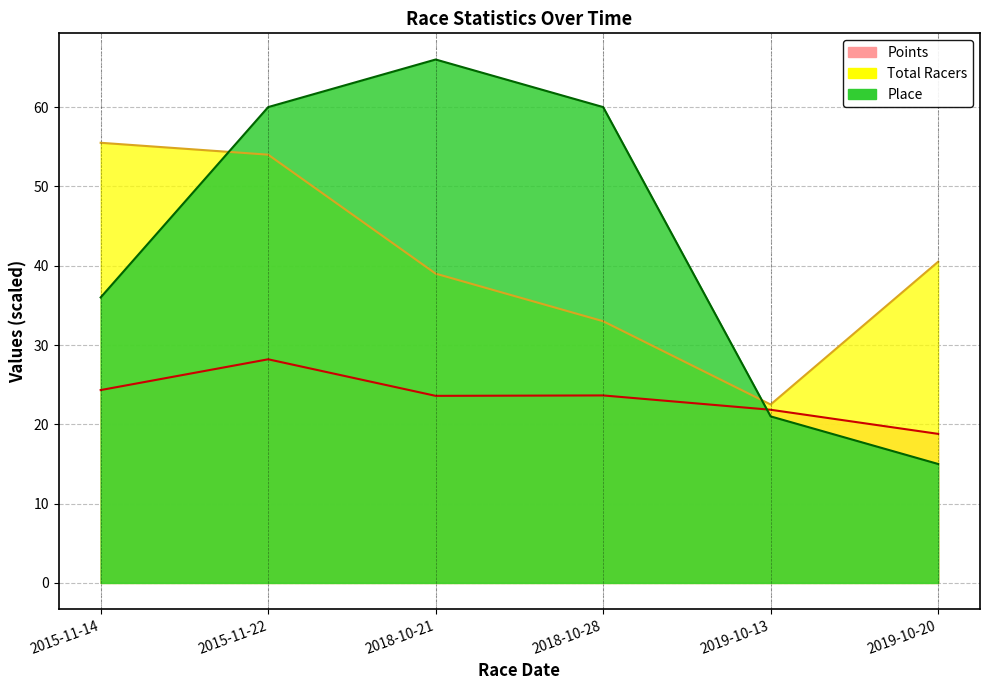

What is the label of the 3rd point from the right?

2018-10-28